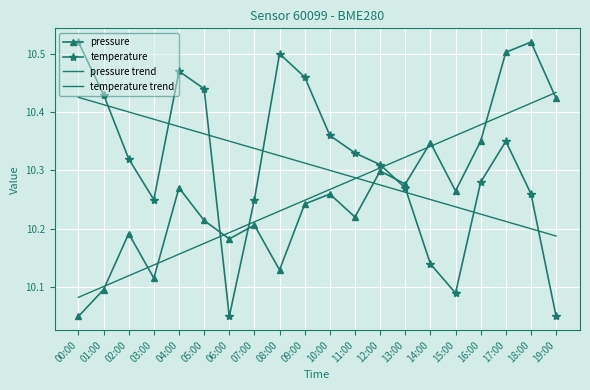

At how many categories does at least one series exceed 10?

20